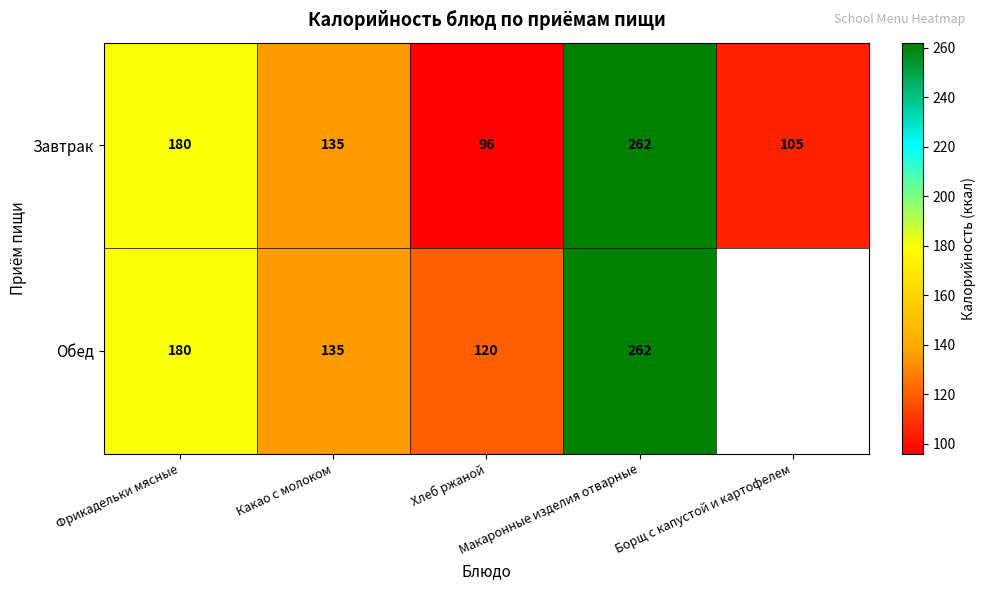

What is the difference between the maximum and minimum values in the Завтрак series?

166